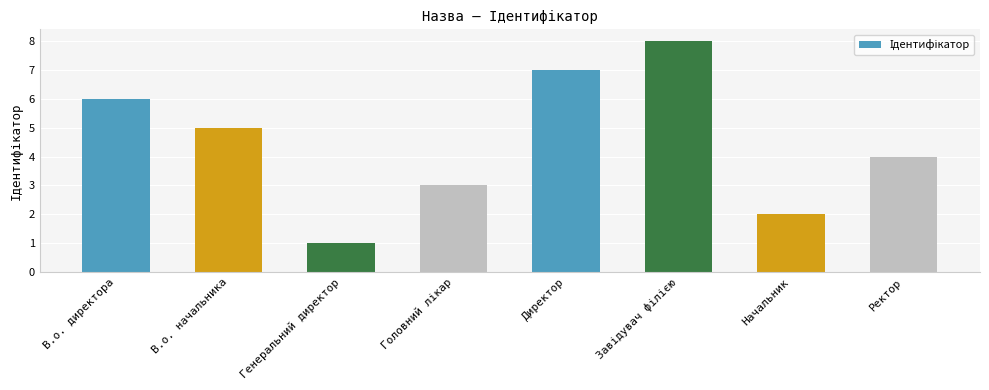

The value at В.о. директора is 6. True or false?

True